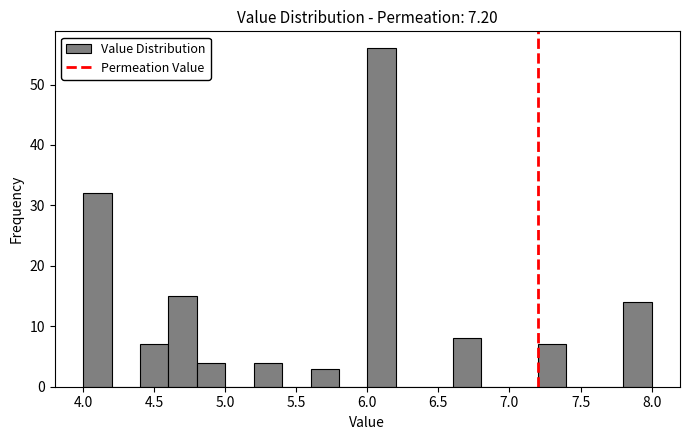

Reading left to right, transcribe this chart: for each bar, give the range it covers on the x-axis and its height. The values are not printed on the chart, so give them approximately, as read against the axis.

4.0 to 4.2: 32
4.2 to 4.4: 0
4.4 to 4.6: 7
4.6 to 4.8: 15
4.8 to 5.0: 4
5.0 to 5.2: 0
5.2 to 5.4: 4
5.4 to 5.6: 0
5.6 to 5.8: 3
5.8 to 6.0: 0
6.0 to 6.2: 56
6.2 to 6.4: 0
6.4 to 6.6: 0
6.6 to 6.8: 8
6.8 to 7.0: 0
7.0 to 7.2: 0
7.2 to 7.4: 7
7.4 to 7.6: 0
7.6 to 7.8: 0
7.8 to 8.0: 14